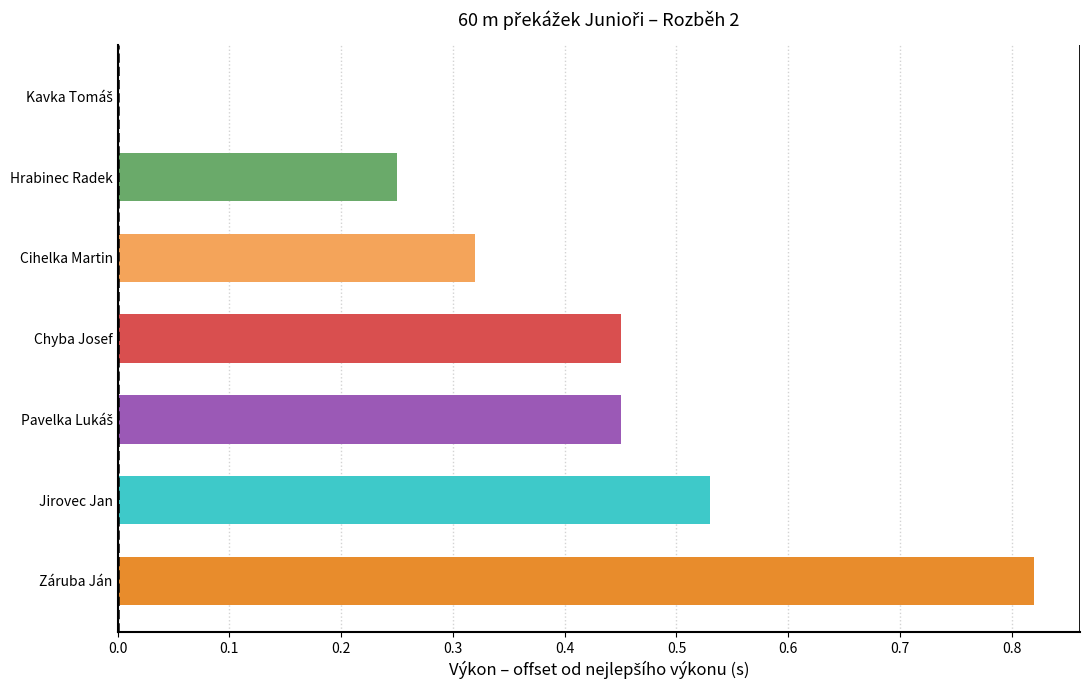

What is the change in value from Cihelka Martin to Jirovec Jan?

+0.2